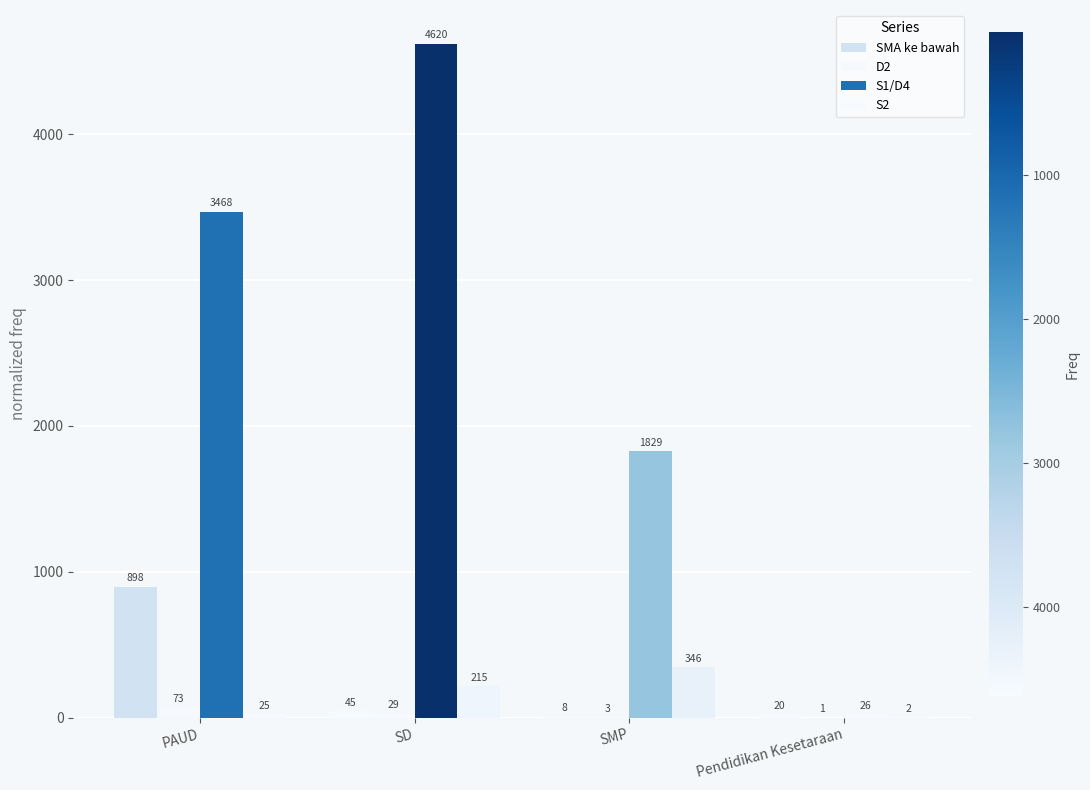

What value does the SMA ke bawah series have at SMP, to the nearest 10?

10